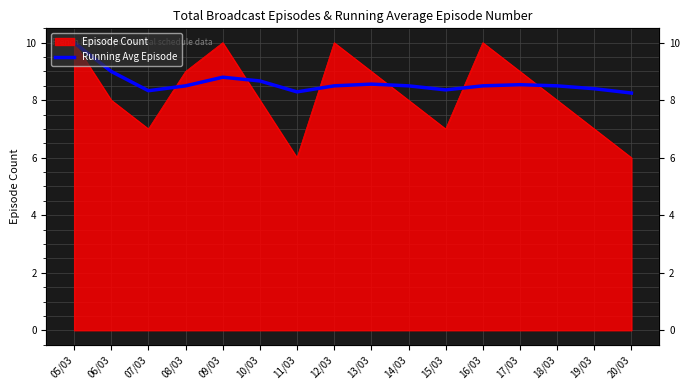

What is the greatest value displayed?

10.0